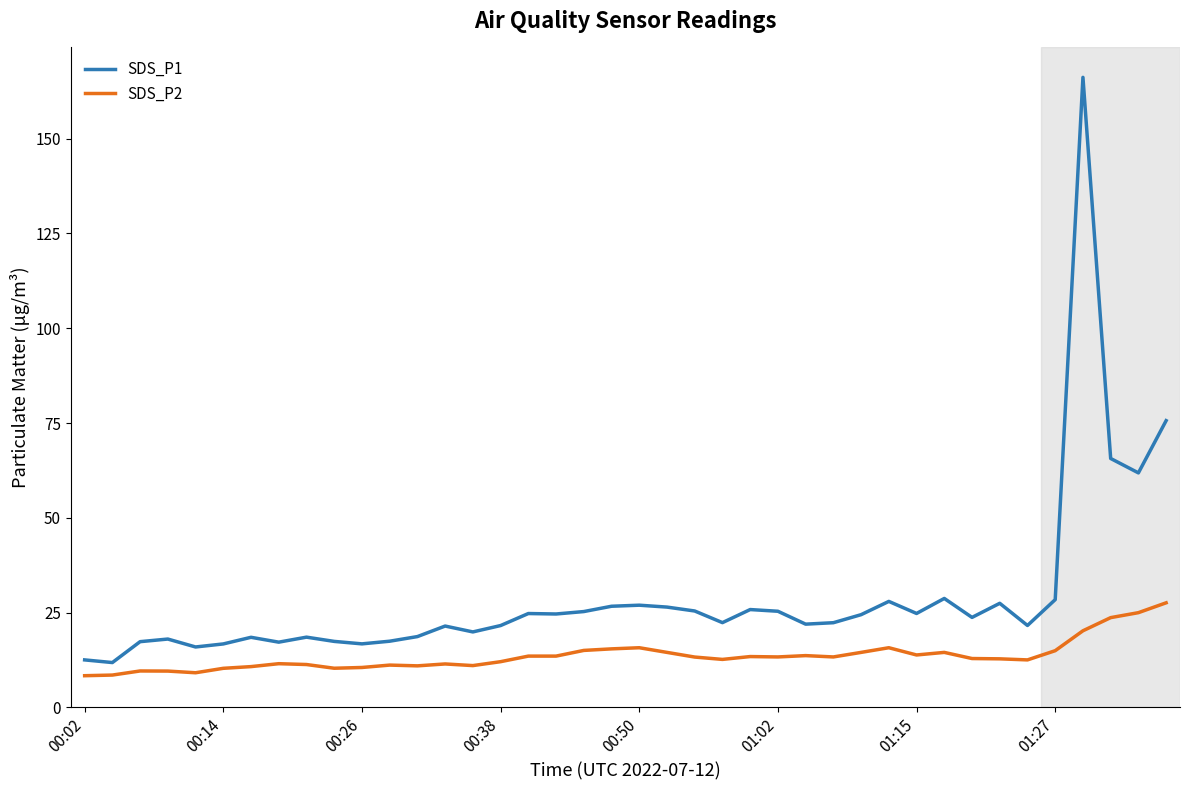

What is the minimum value for SDS_P1?

11.8